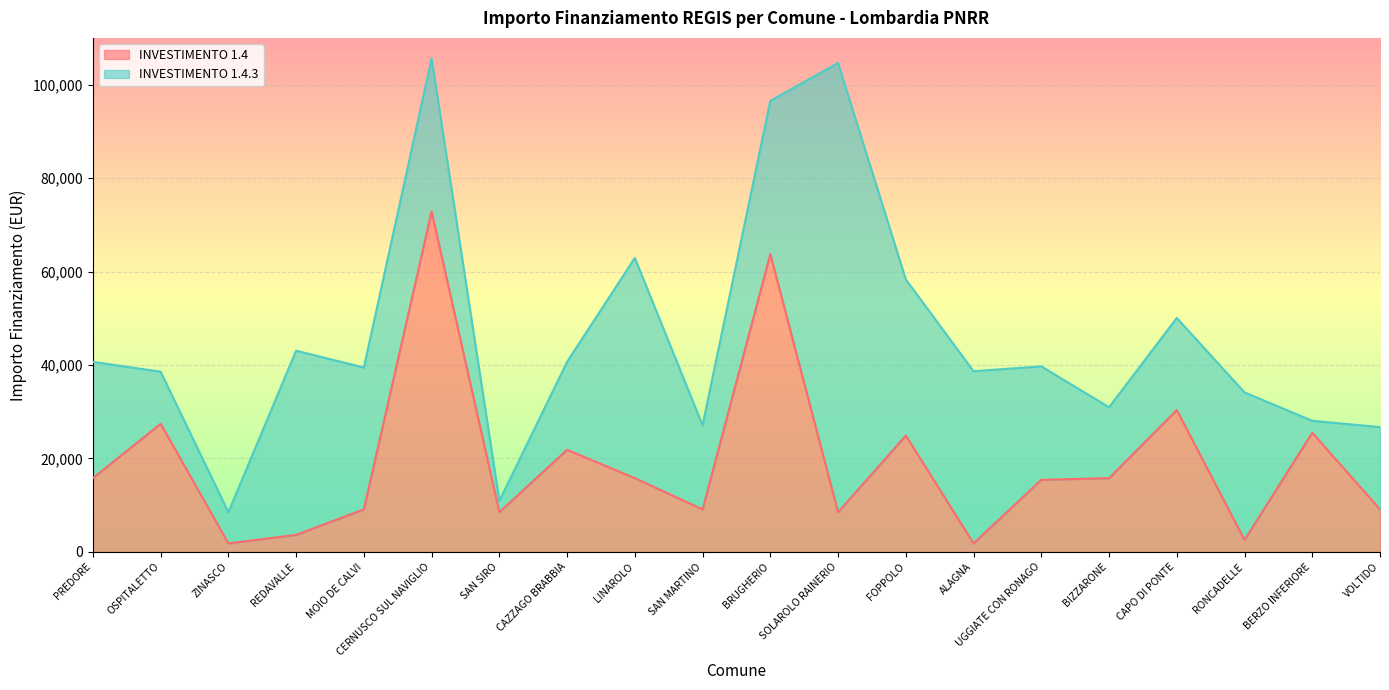

What is the approximate value at RONCADELLE, to the nearest 50?

2550